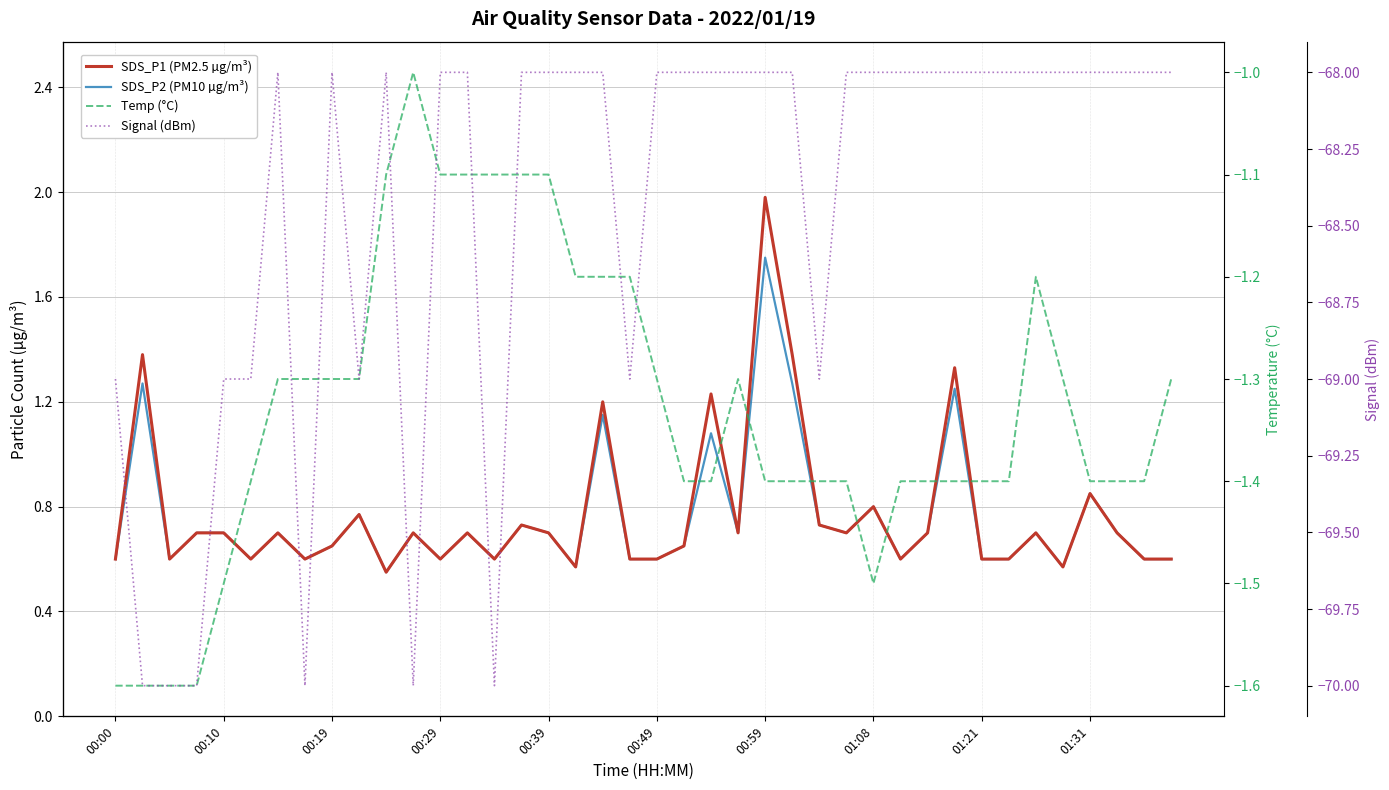

True or false: Signal (dBm) and Temp (°C) cross at least once.

False